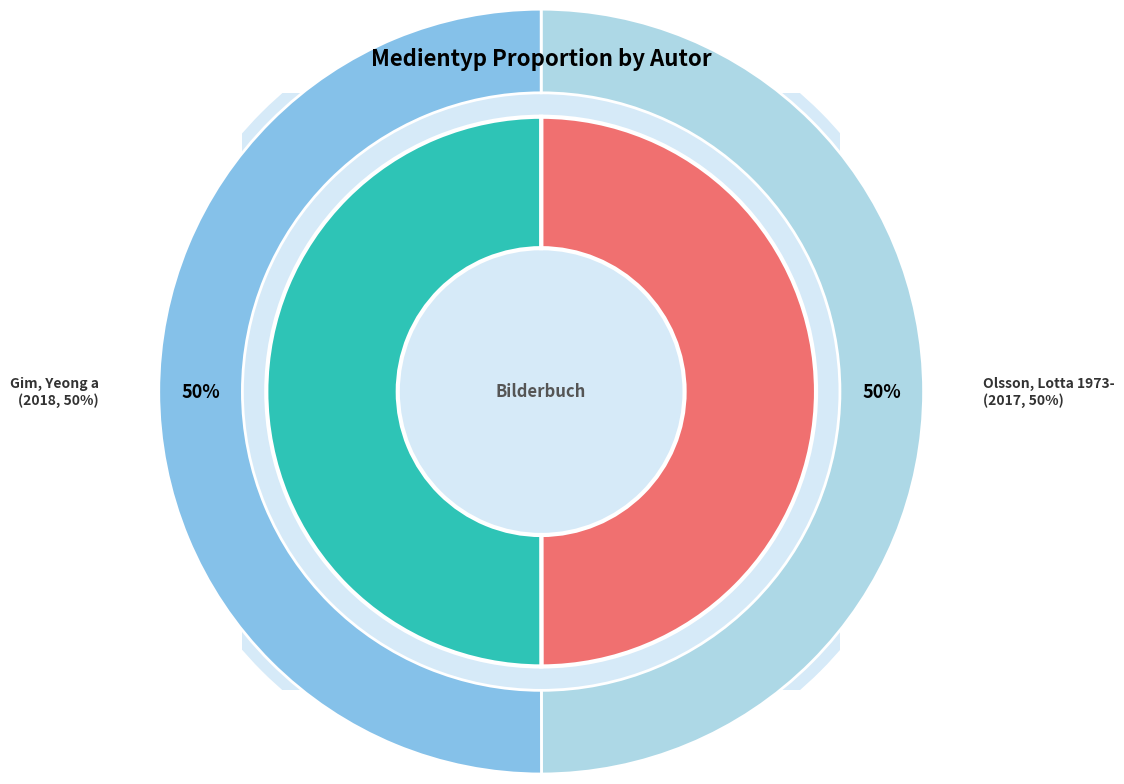

Does Olsson, Lotta 1973- represent more than half of the total?

No